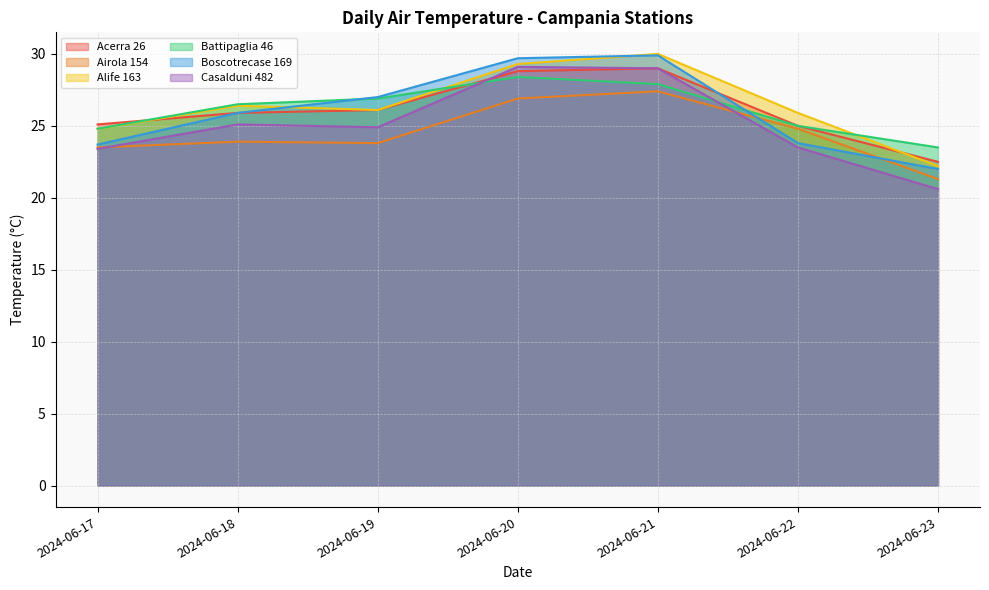

What is the sum of the Alife 163 values at 2024-06-17 and 2024-06-23?

47.0